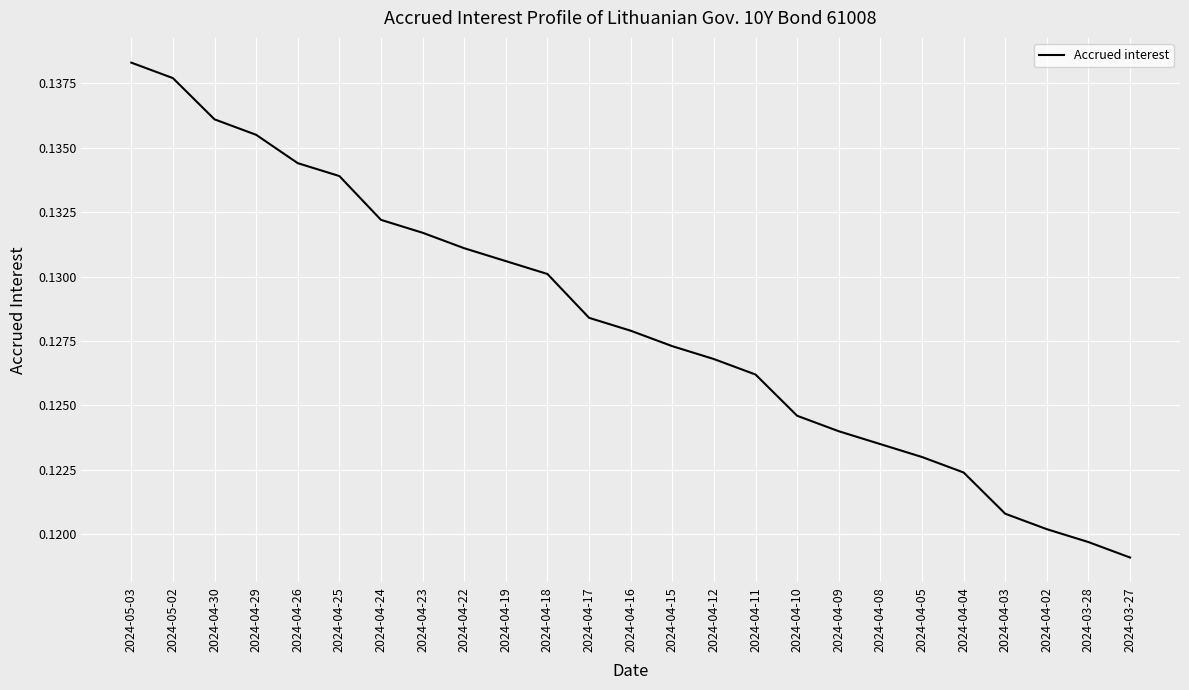

What is the sum of the values at 2024-04-26 and 2024-04-22?

0.3